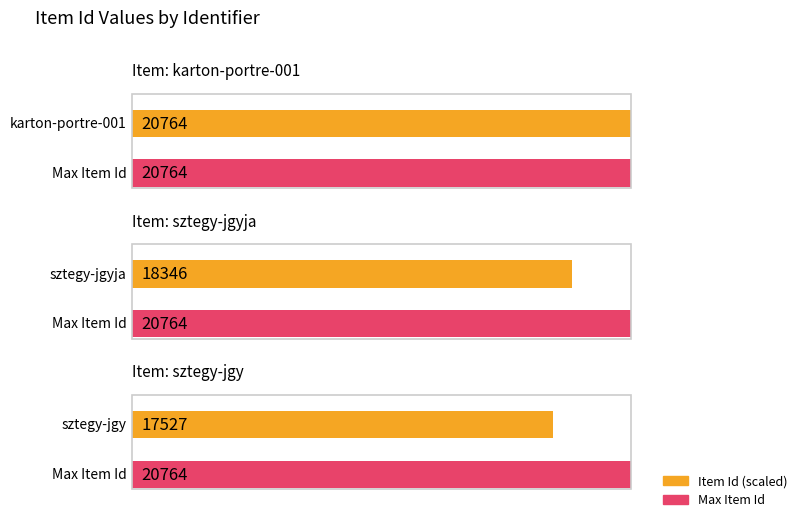

What is the maximum value shown in the chart?

20764